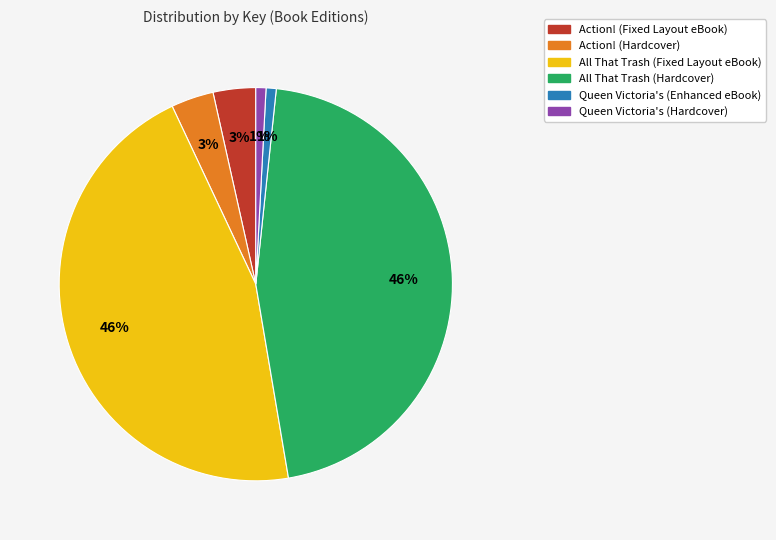

Between Action! (Fixed Layout eBook) and Queen Victoria's (Hardcover), which is larger?

Action! (Fixed Layout eBook)